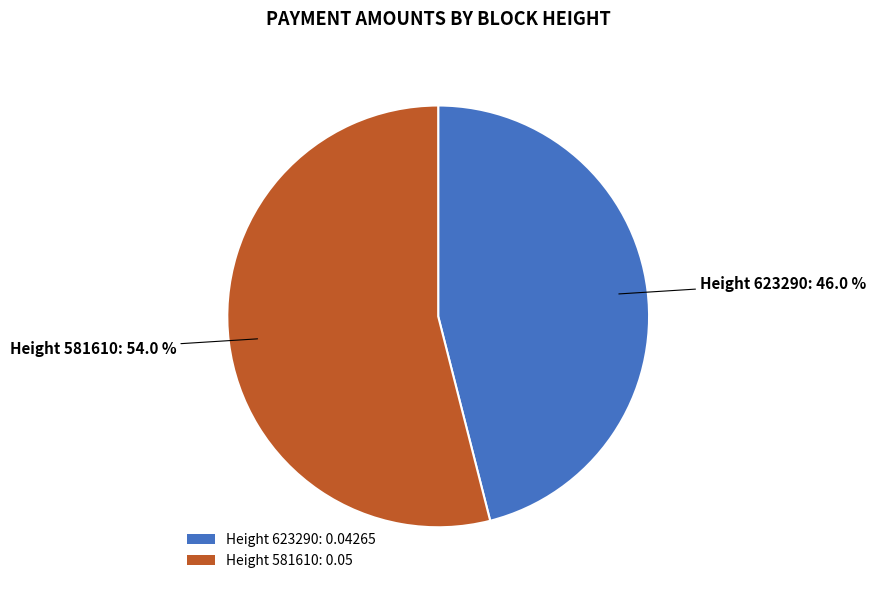

Which category accounts for the majority?

Height 581610: 0.05